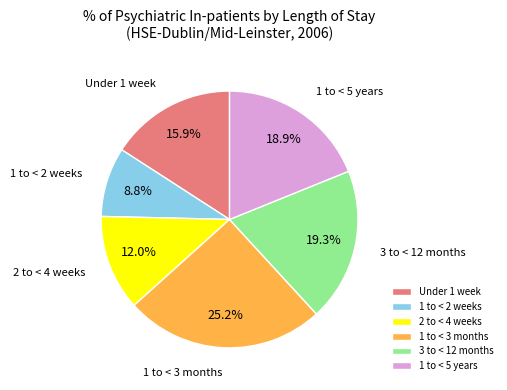

Do 2 to < 4 weeks and 3 to < 12 months together represent more than half of the pie?

No